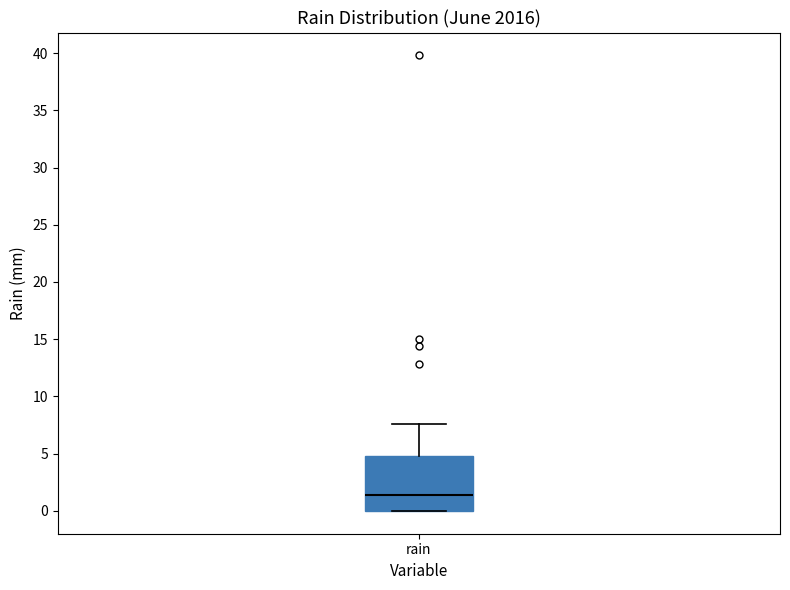

Read this box plot against the y-axis: the position of the median line, the range covered by the box, and the ends of both whiskers. The values are not printed on the chart, so give them approximately, as read against the axis.

median 1.5, box 0.0 to 5.0, whiskers 0.0 to 7.5